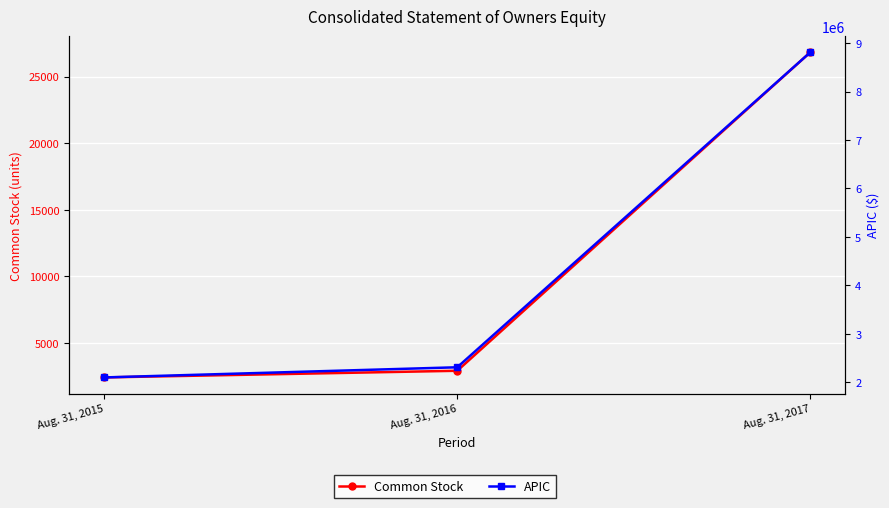

At how many categories does at least one series exceed 4825448?

1